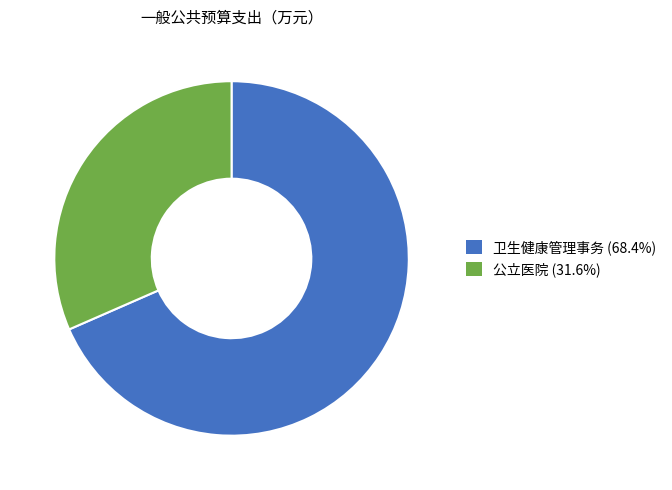

Rank the categories by value from lowest to highest.

公立医院, 卫生健康管理事务